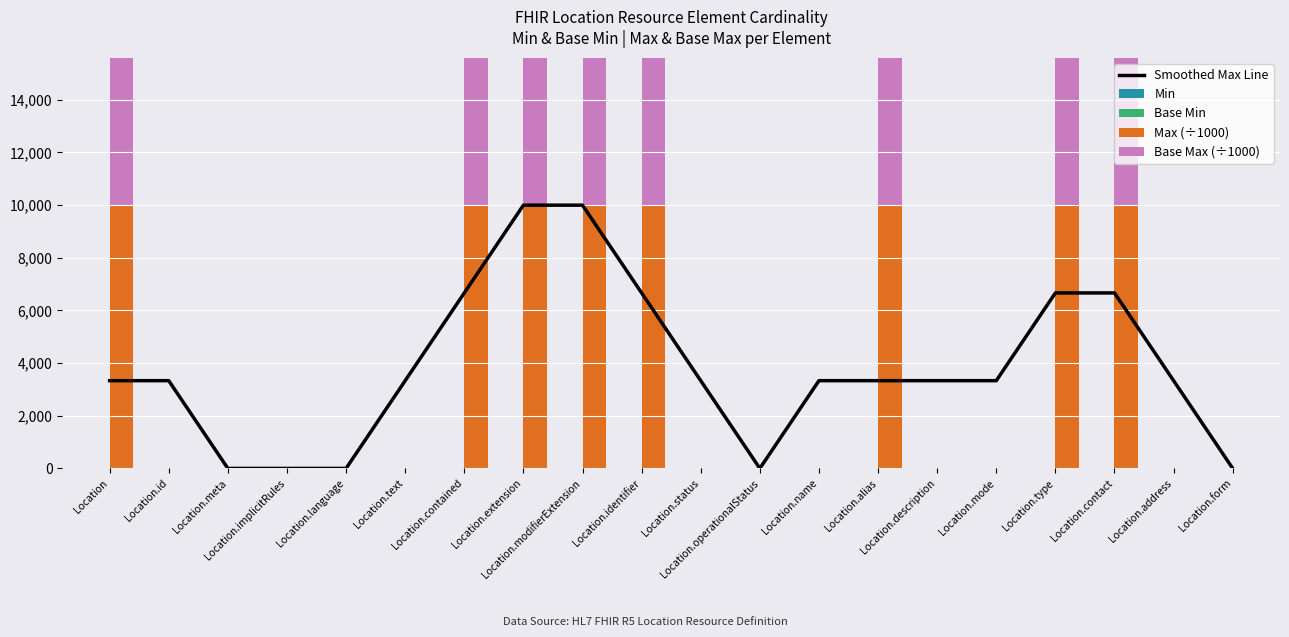

The Base Min series shows 0.0 at Location.form. True or false?

True